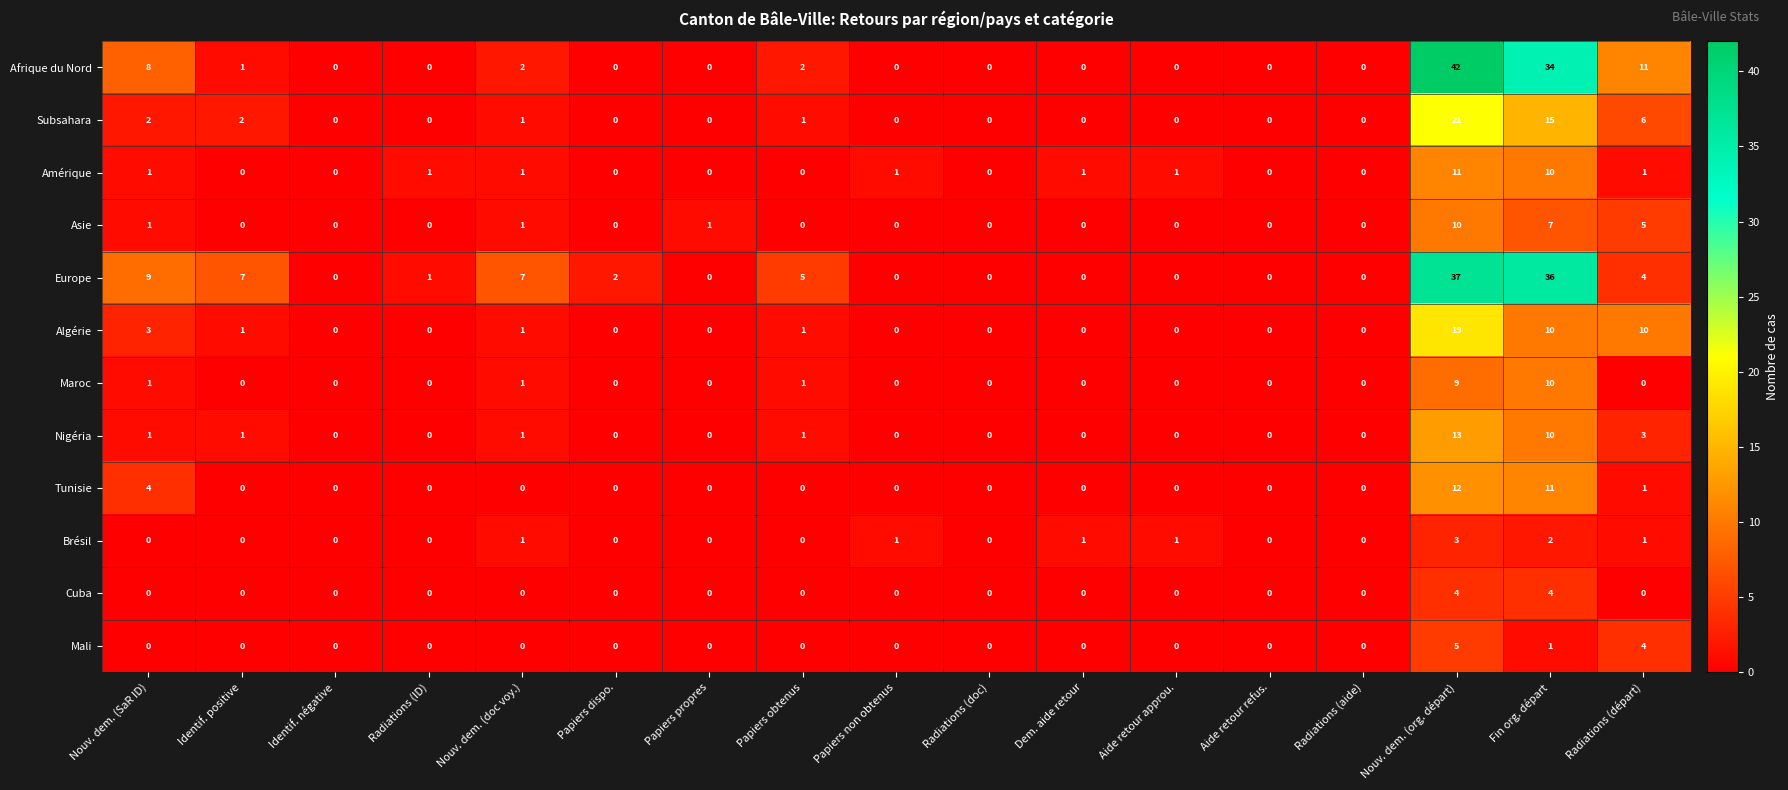

True or false: Algérie has a value of 0 at Radiations (doc).

True